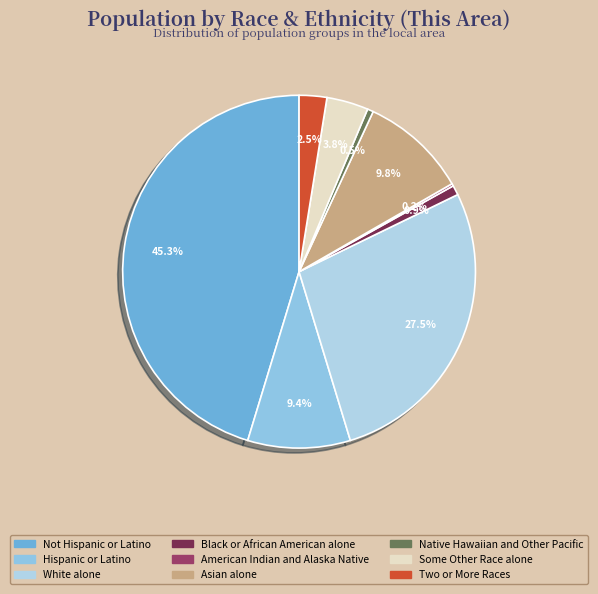

What portion of the pie excludes Asian alone?

90.2%